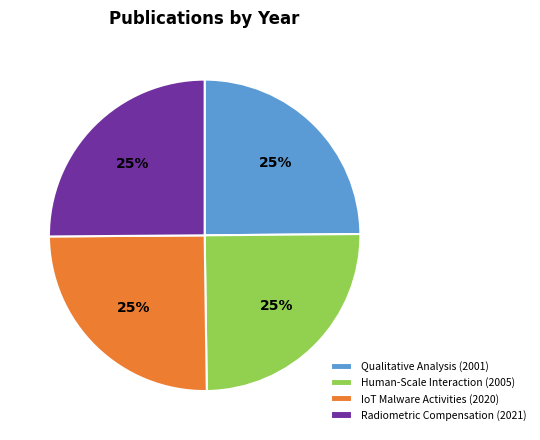

To the nearest percent, what portion does Qualitative Analysis (2001) represent?

25%